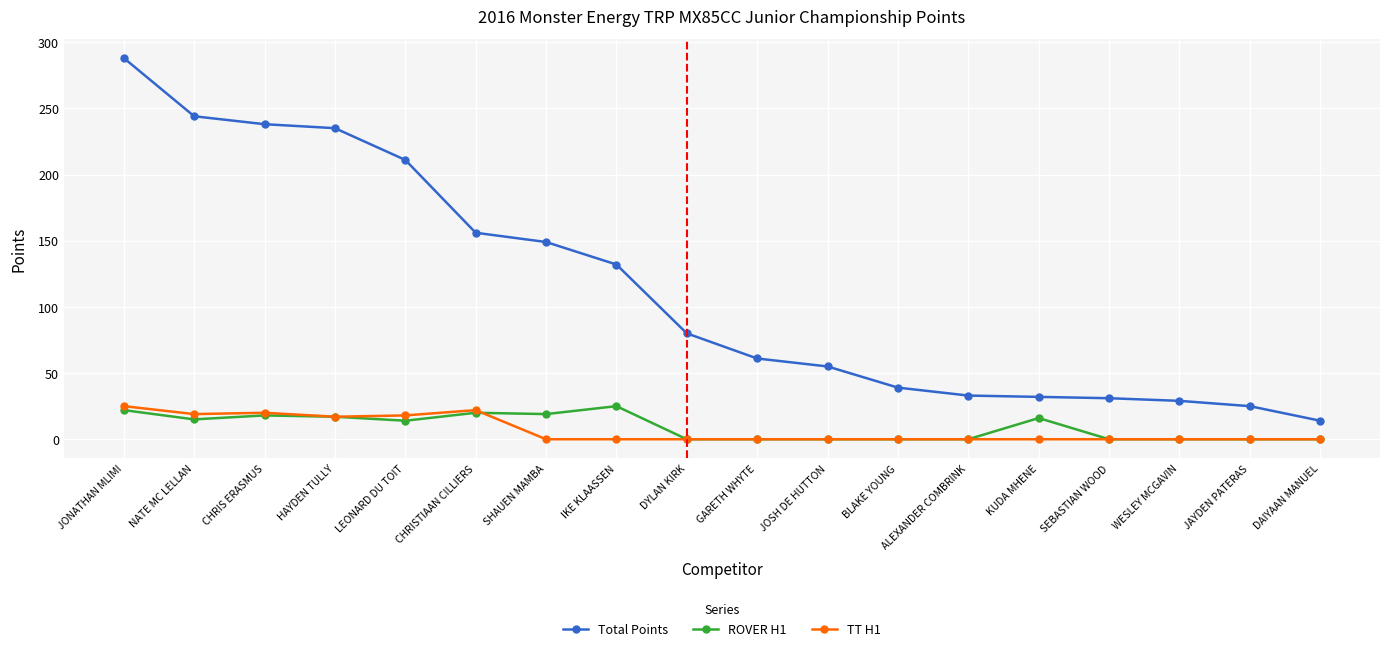

How many distinct data groups are displayed?

3